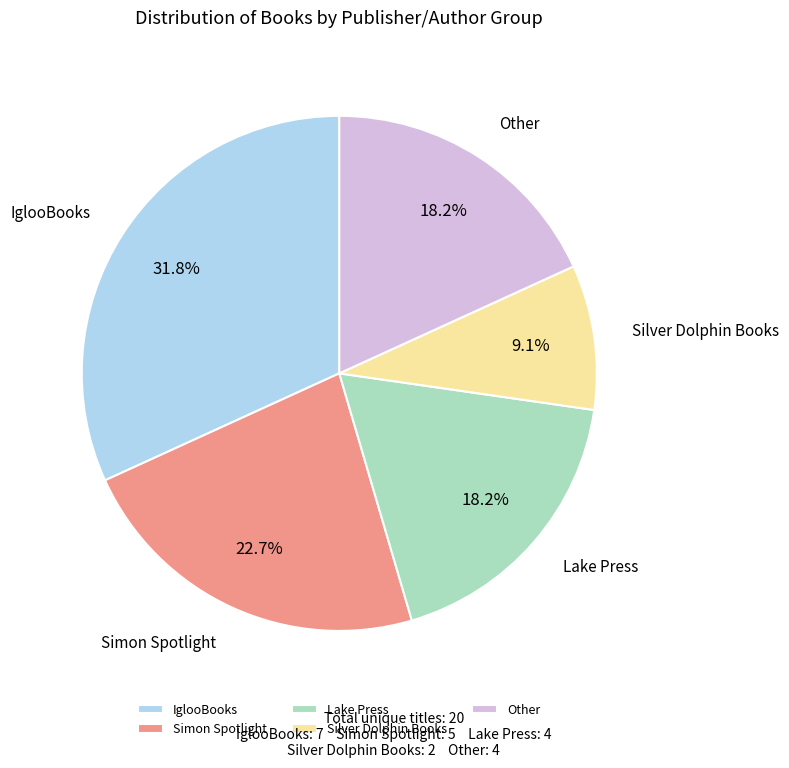

Approximately how many times larger is the value at Lake Press compared to Silver Dolphin Books?

2.0